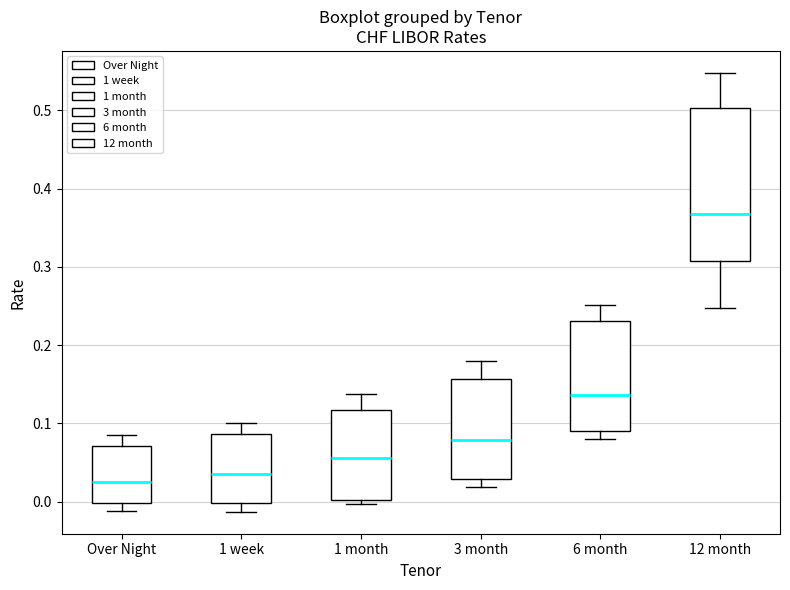

Where does the upper whisker of the box for Over Night end on the y-axis? The values are not printed on the chart, so give them approximately, as read against the axis.

0.09